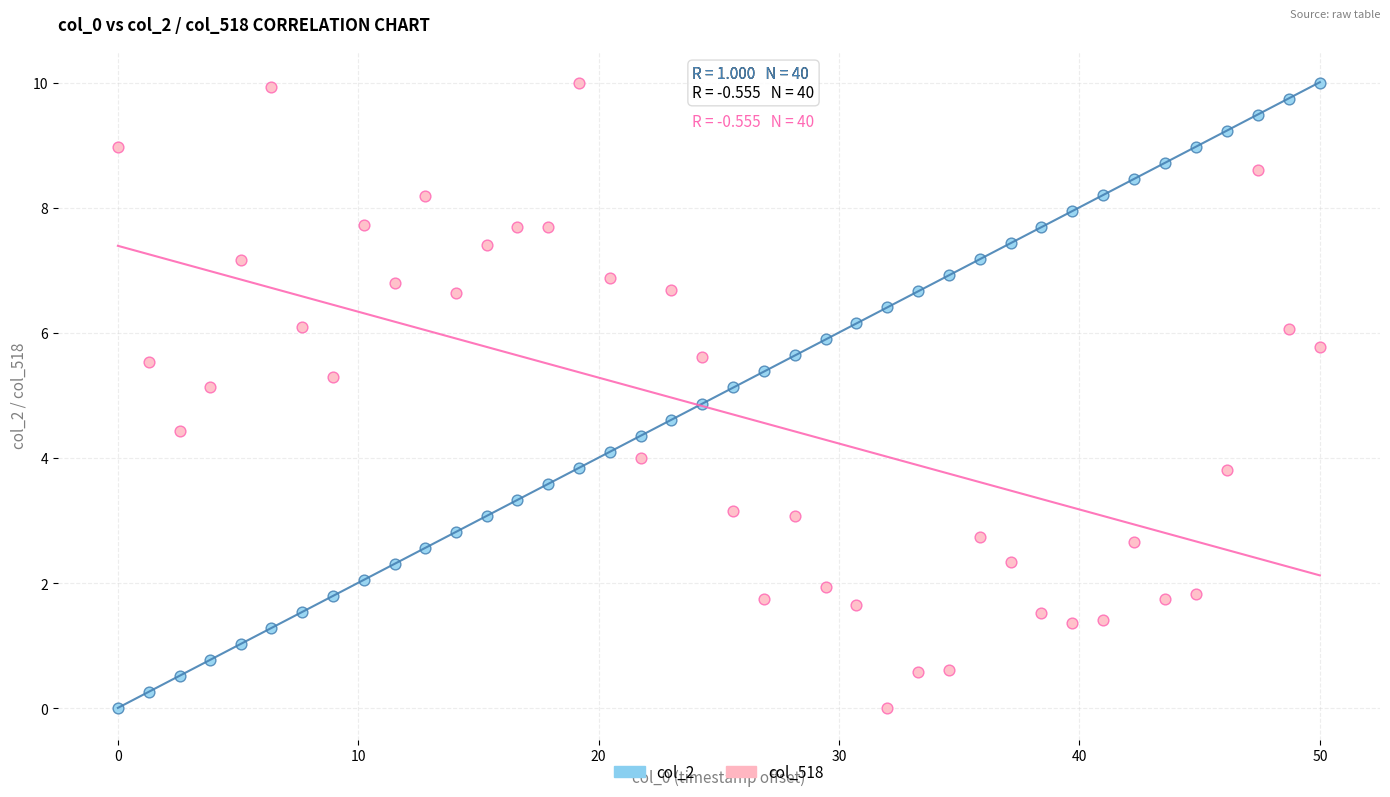

Across all data points, what is the range of X values (max minus min)?

50.0